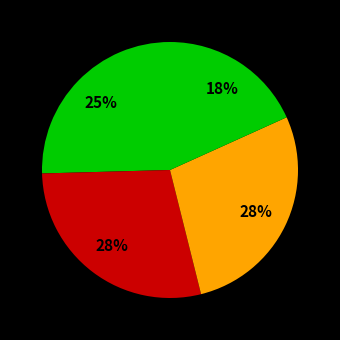

Count the number of slices in the pie.

4